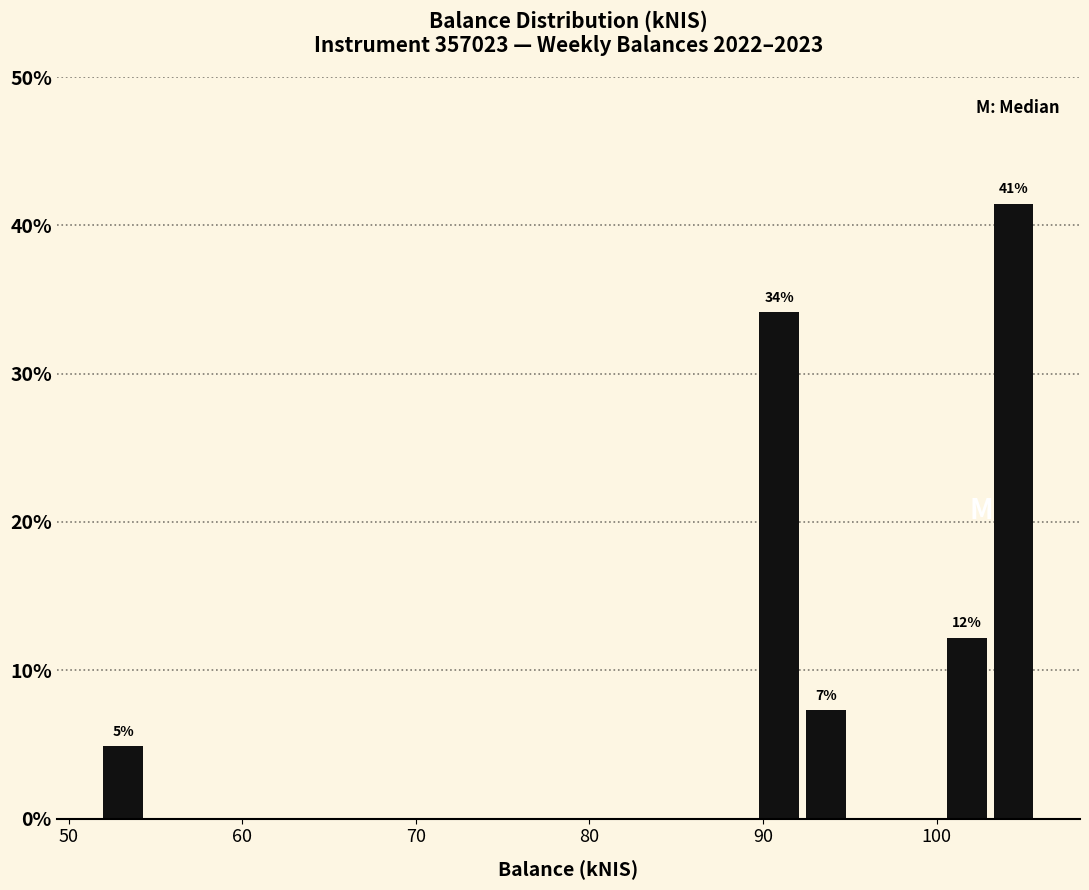

Around what value on the x-axis is the tallest bar? Give the approximate position of its centre, as read against the axis.

104